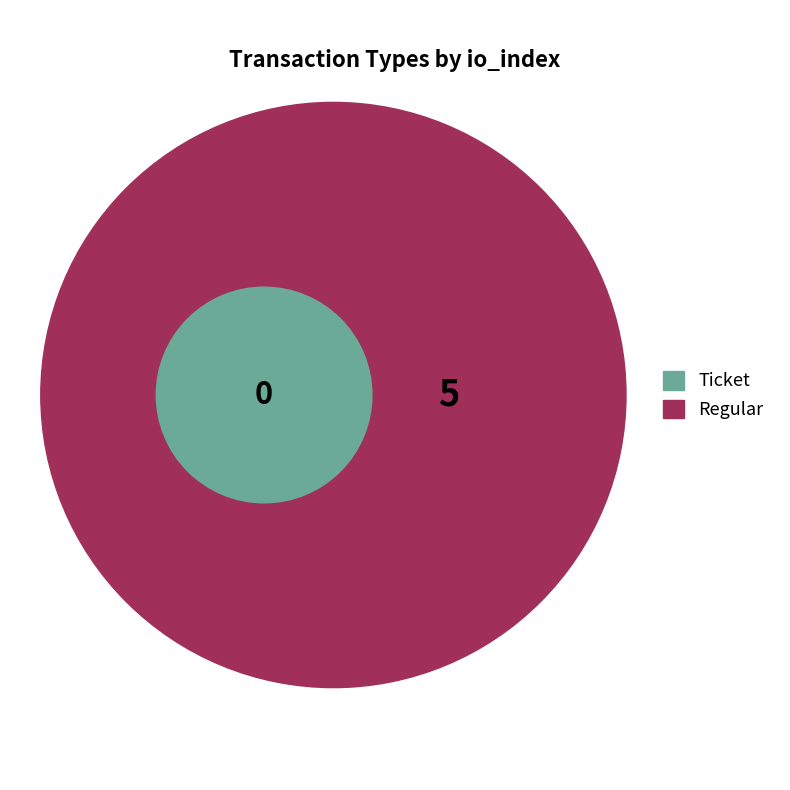

What percentage do Ticket and Regular together represent?

100.0%